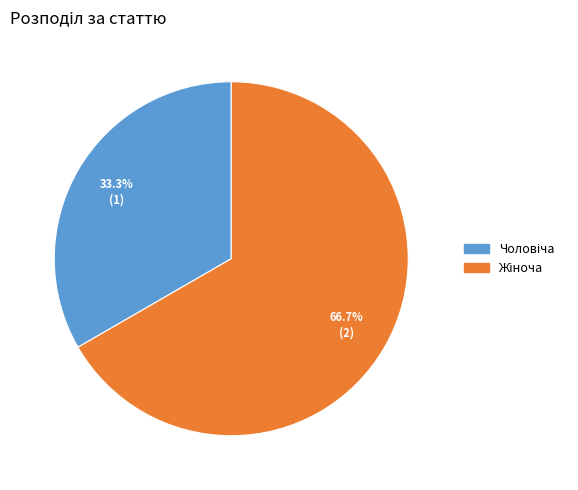

Count the number of slices in the pie.

2